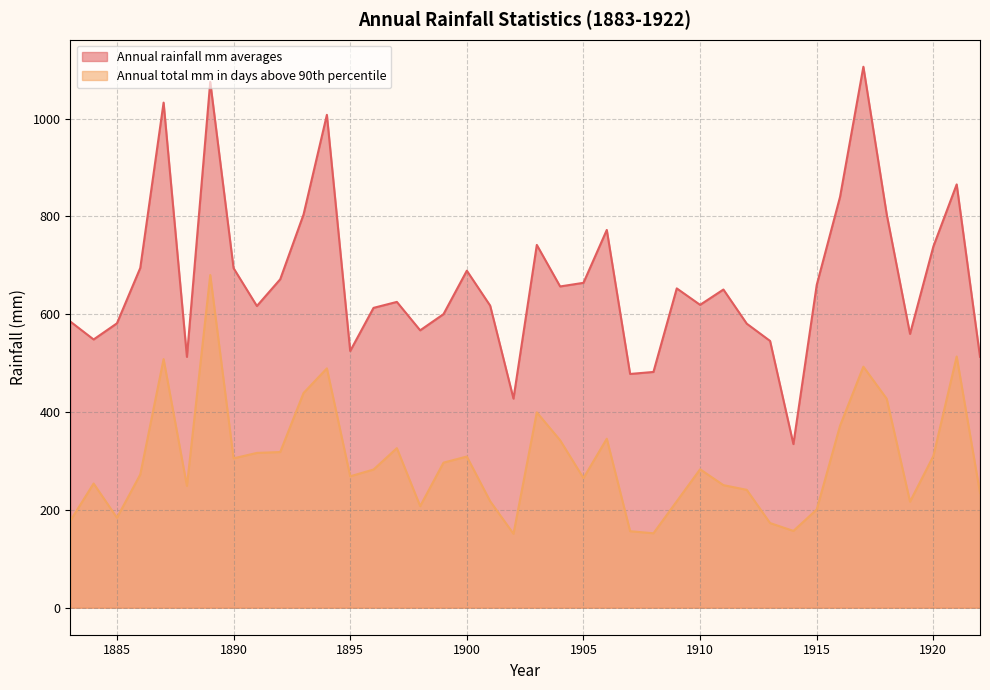

What is the minimum value for Annual rainfall mm averages?

334.4